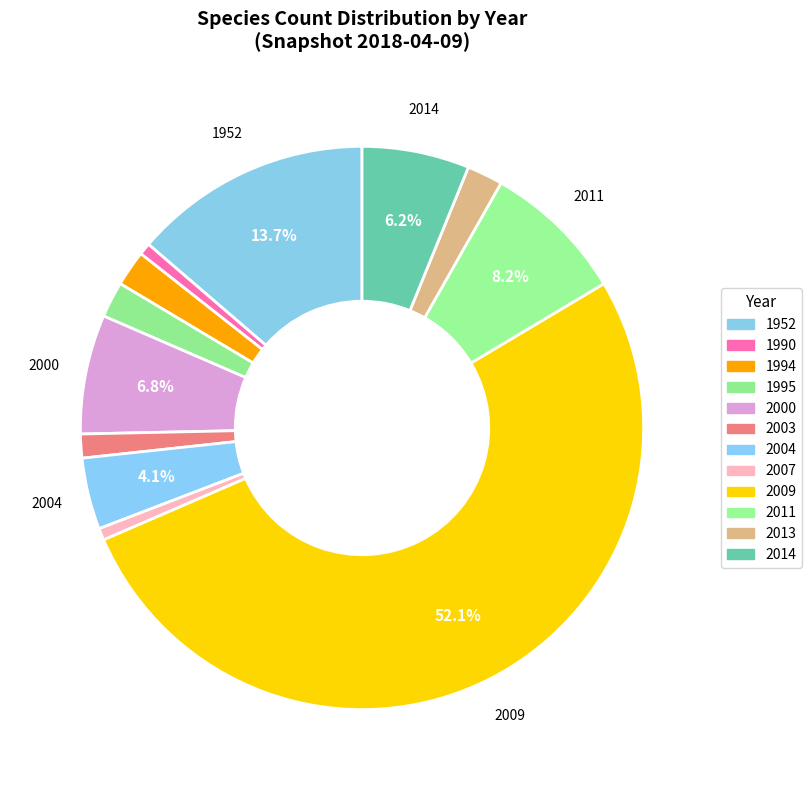

What is the change in value from 2009 to 2011?

-64